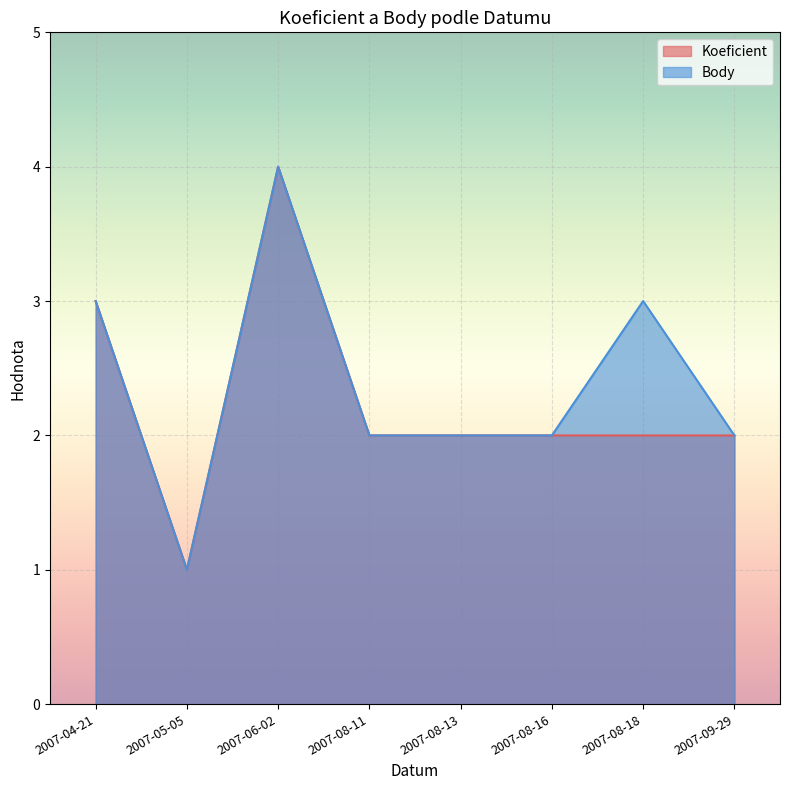

What is the minimum value shown in the chart?

1